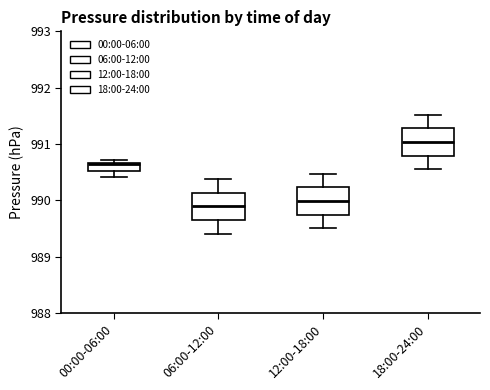

Where does the lower whisker of the box for 00:00-06:00 end on the y-axis? The values are not printed on the chart, so give them approximately, as read against the axis.

990.4